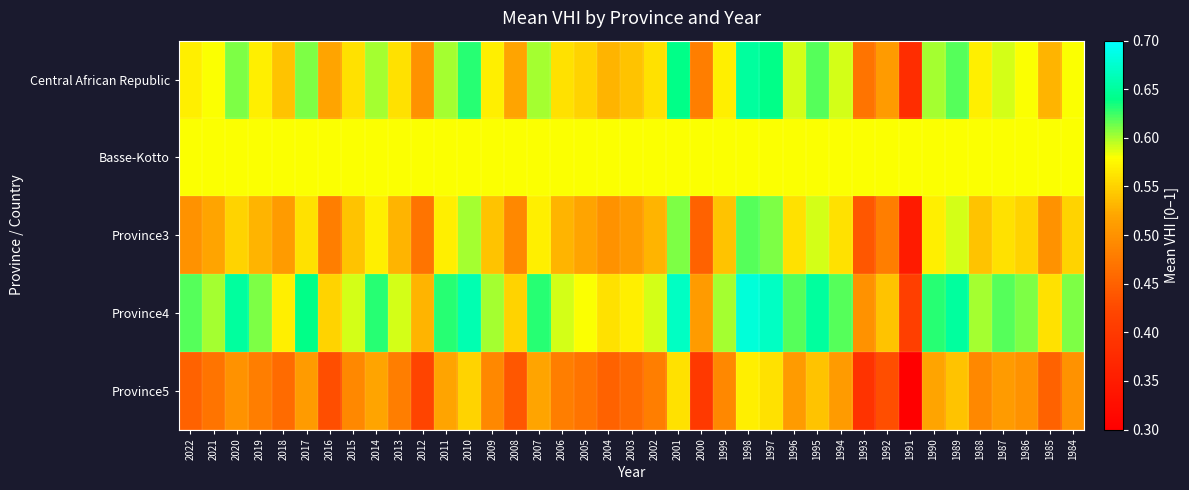

List the series in order of their peak value, highest first.

Province4, Central African Republic, Province3, Basse-Kotto, Province5